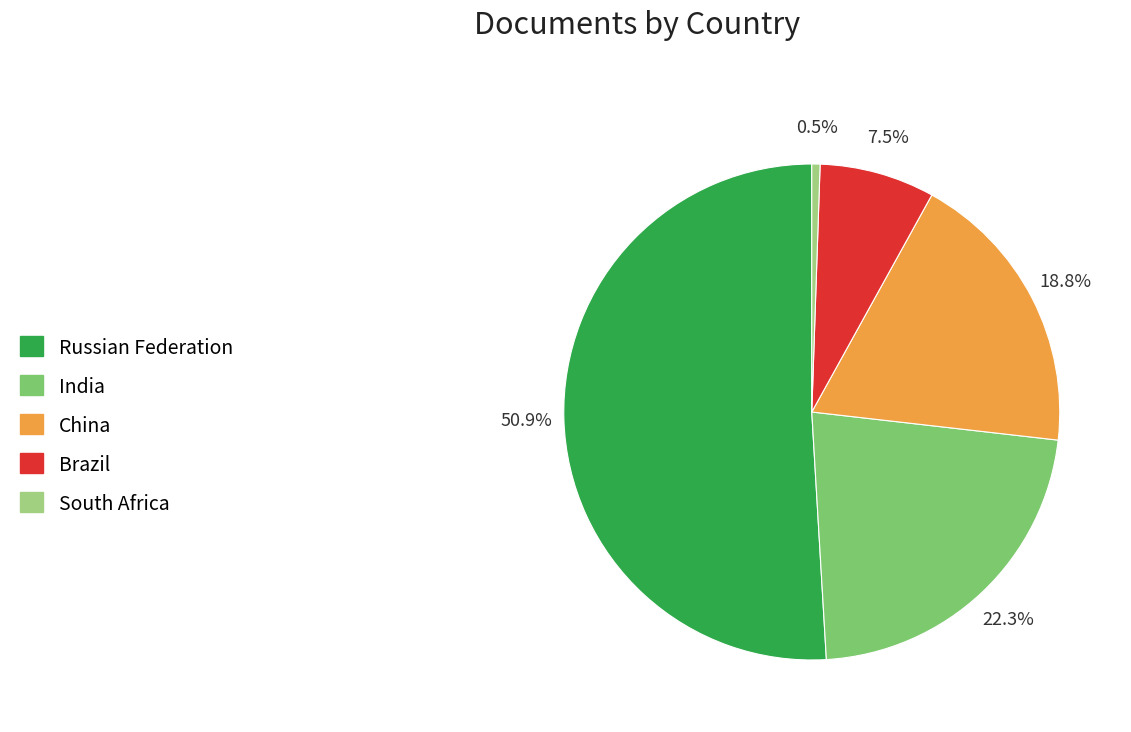

To the nearest percent, what is the average slice percentage?

20%